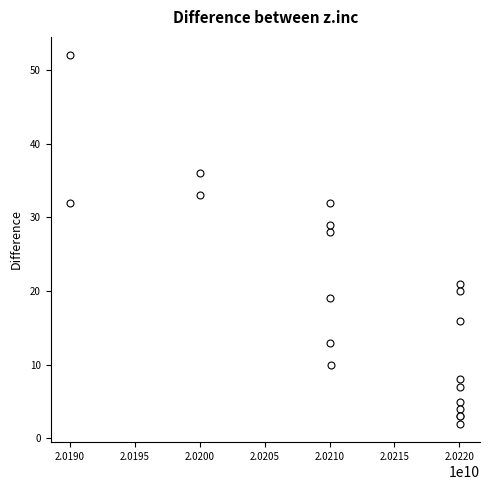

What Y value in the scatter plot is closest to 27?

28